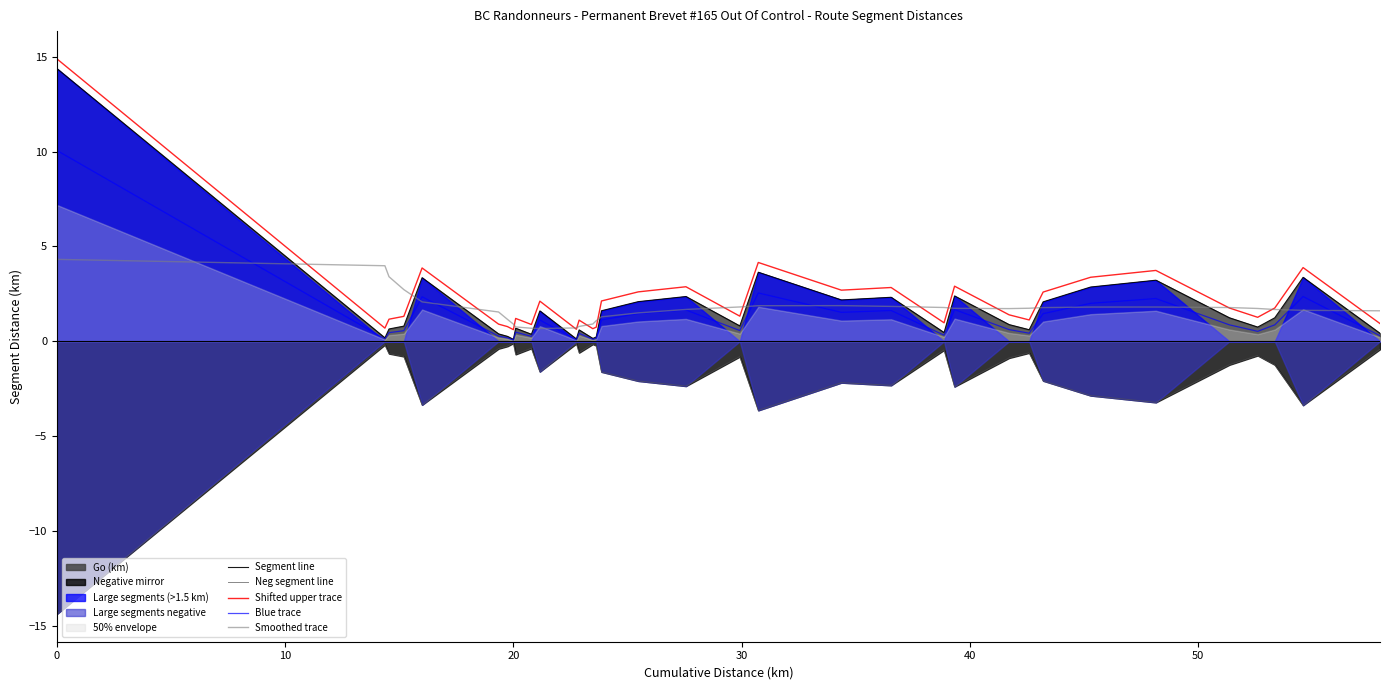

What is the maximum value for Blue trace?

10.1